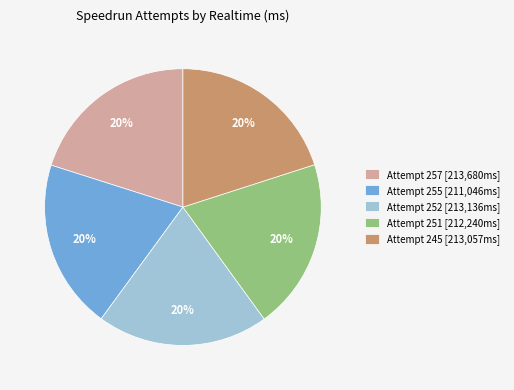

Does any single category account for the majority?

No